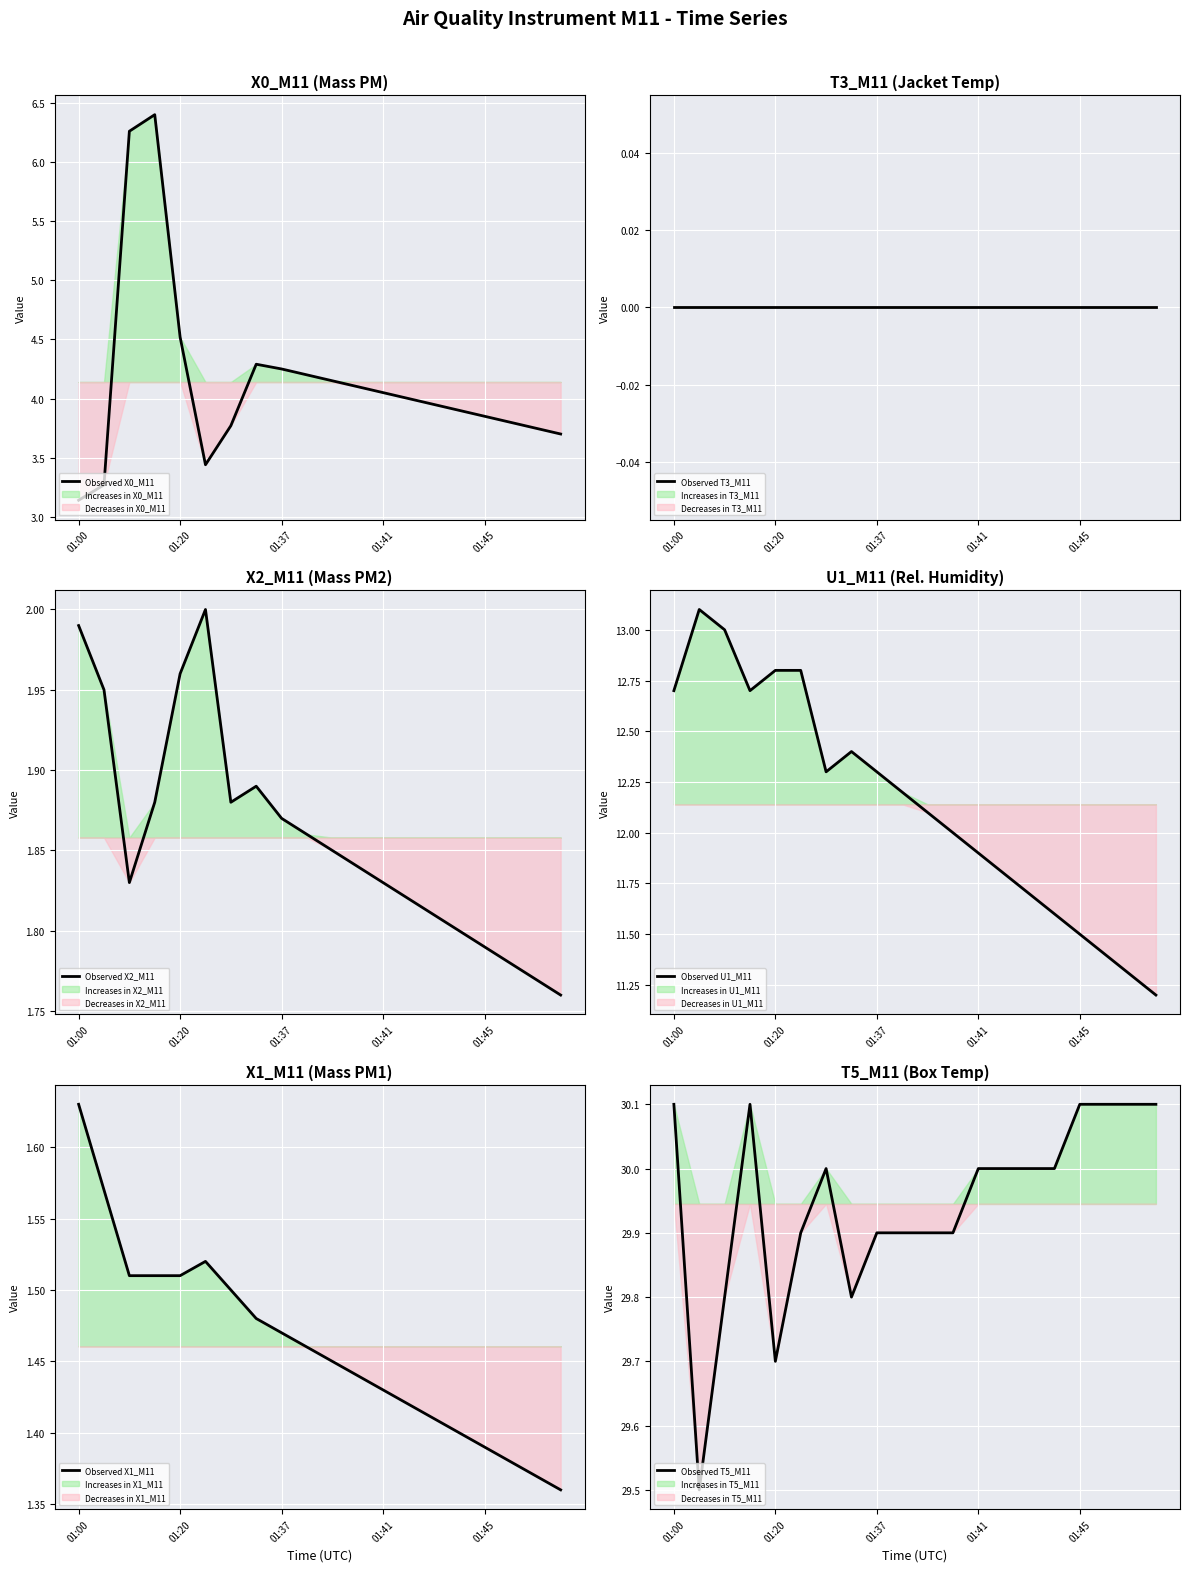

What is the maximum value shown in the chart?

30.1